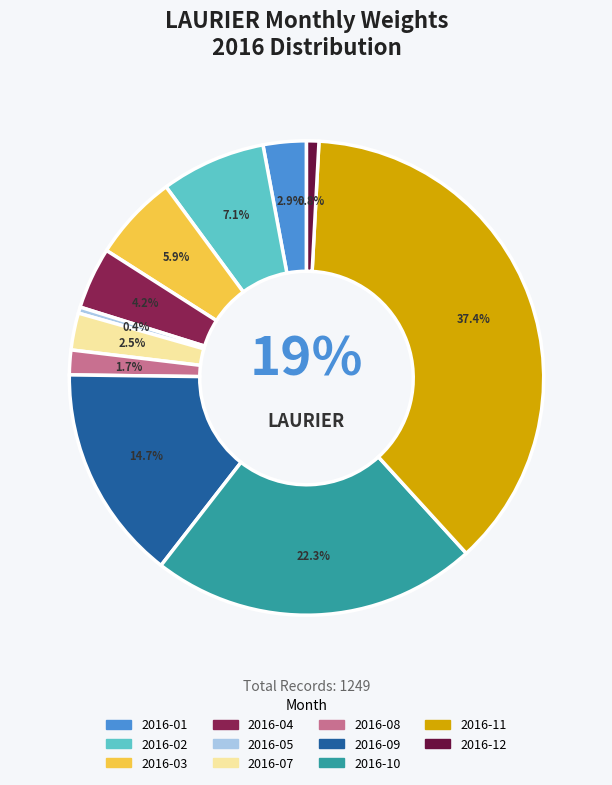

To the nearest percent, what is the difference between the 2016-09 and 2016-08 slice percentages?

13%